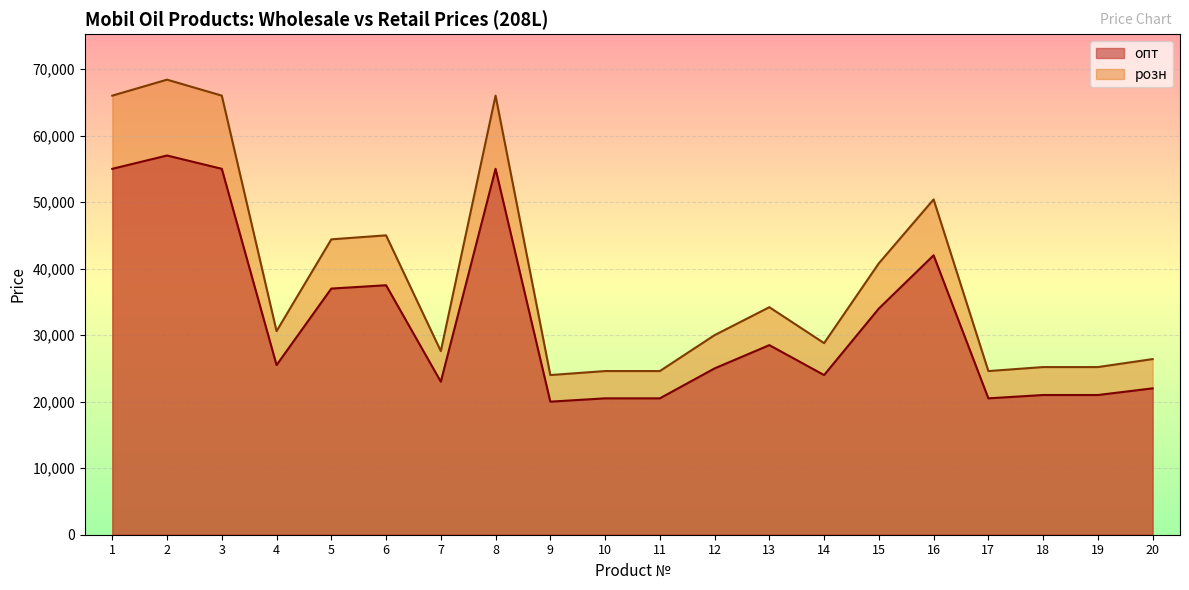

Where does the розн series first go above 30600?

1